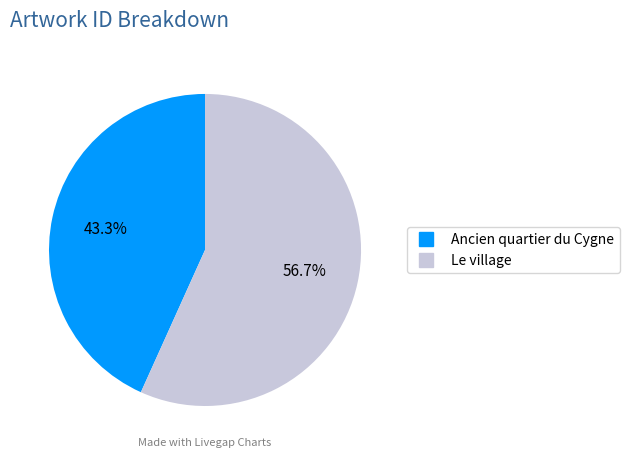

Which category has the smallest portion of the pie?

Ancien quartier du Cygne